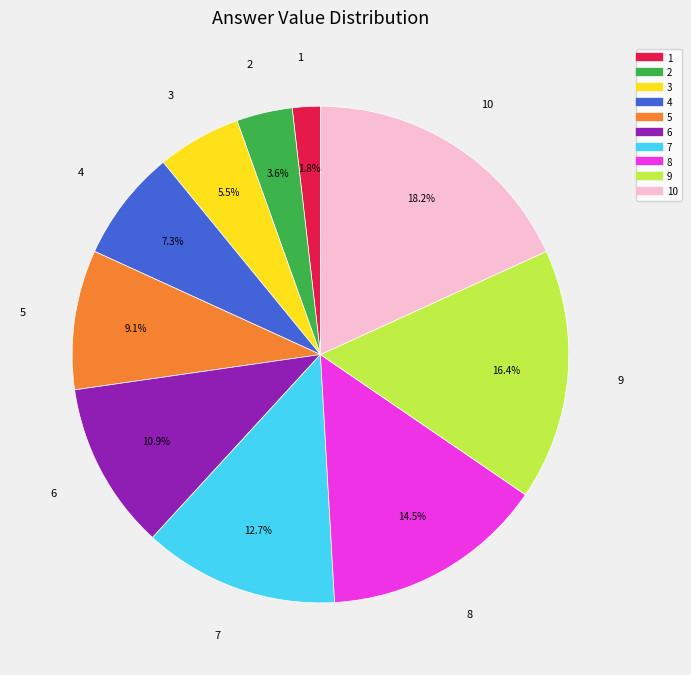

Is there any slice that represents more than half of the pie?

No